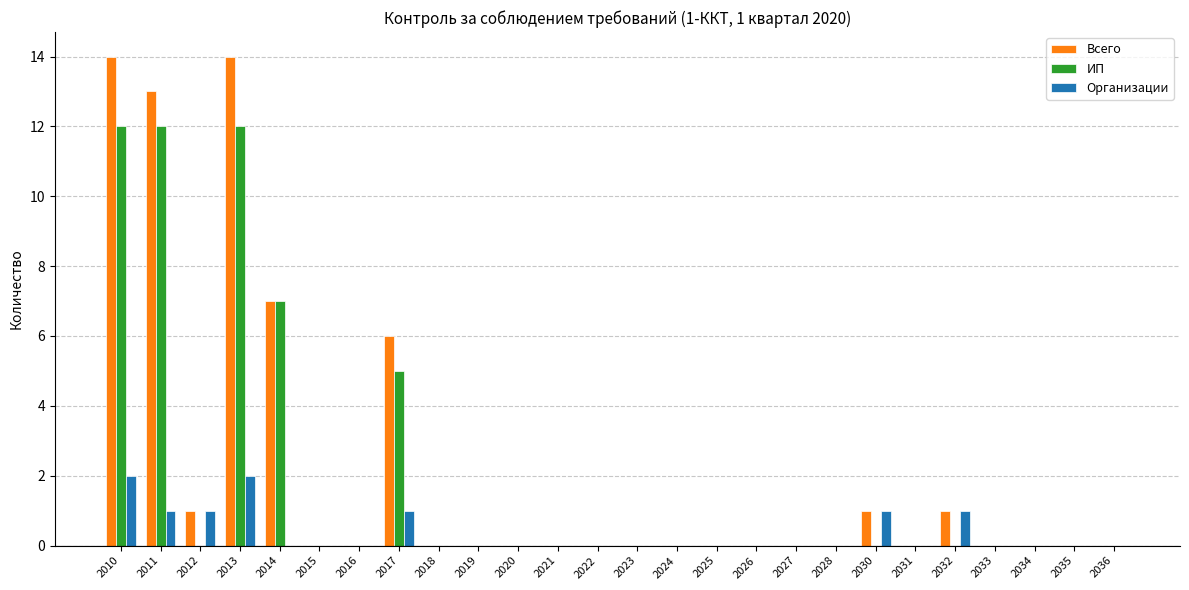

What is the total value across all series at 2010?

28